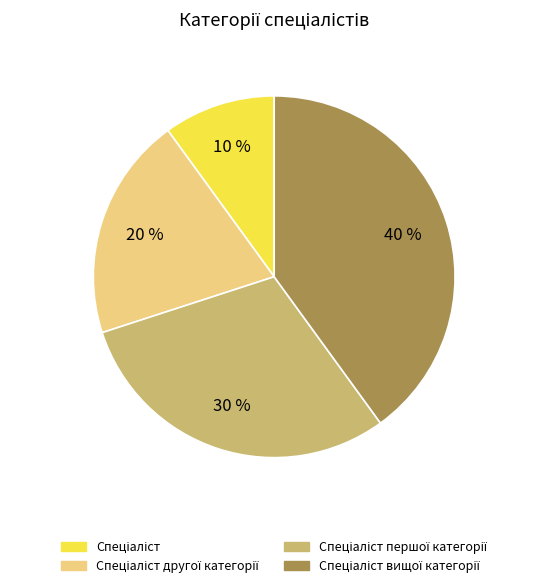

Is there a majority slice in this chart?

No